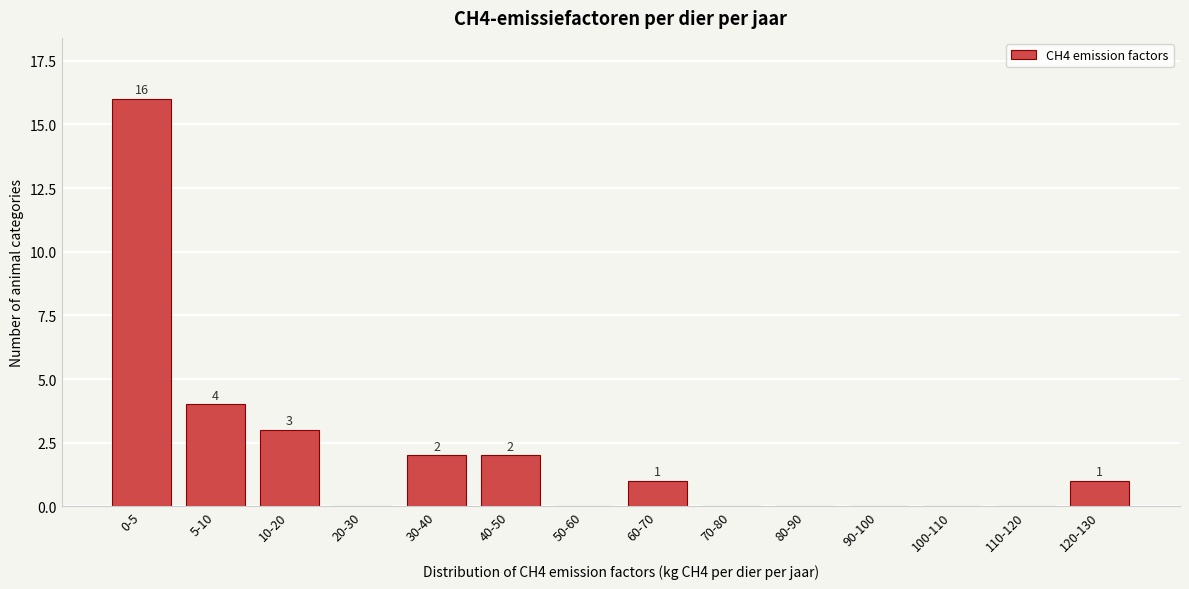

Reading left to right, list all the values displayed in this chart.

0-5=16	5-10=4	10-20=3	20-30=0	30-40=2	40-50=2	50-60=0	60-70=1	70-80=0	80-90=0	90-100=0	100-110=0	110-120=0	120-130=1